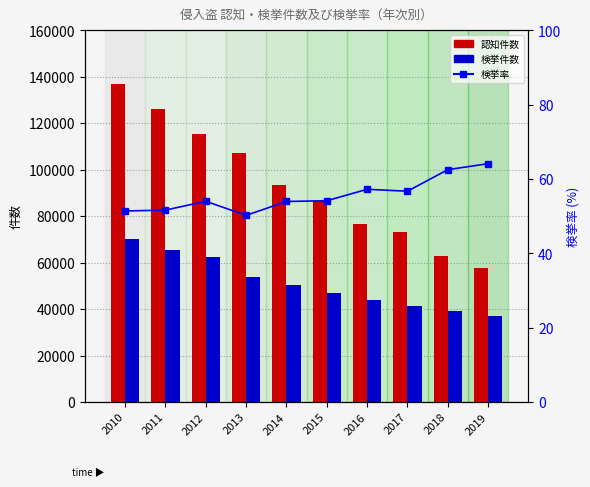

What is the spread (max minus min) of values at 2018?

62682.5